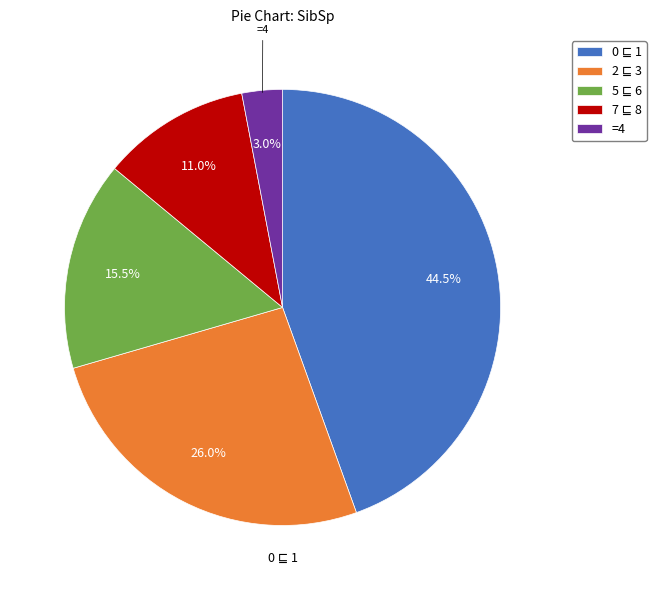

What percentage is NOT represented by =4?

97.0%